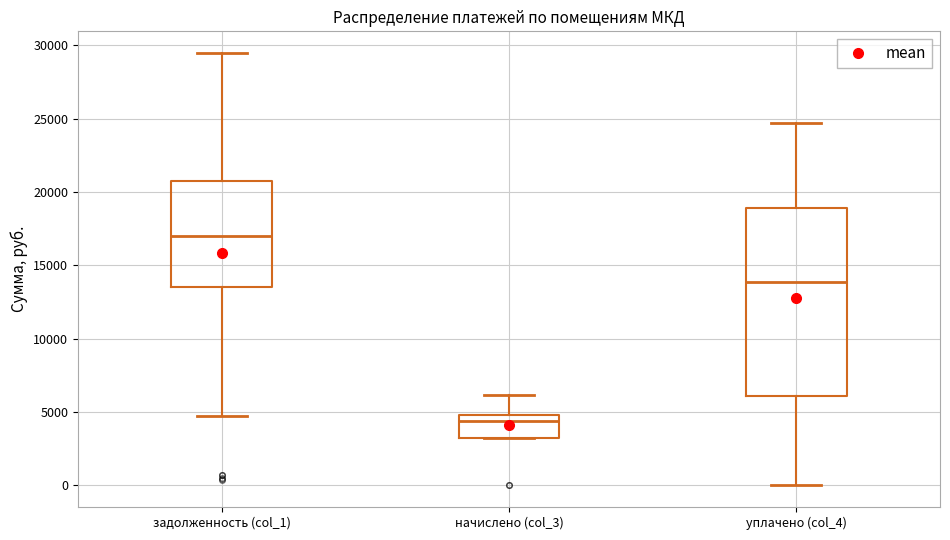

Reading left to right, read every box against the y-axis: the position of its median line, the range the box covers, and the ends of its whiskers. The values are not printed on the chart, so give them approximately, as read against the axis.

задолженность (col_1): median 17000, box 13500 to 20500, whiskers 4500 to 29500
начислено (col_3): median 4500, box 3000 to 5000, whiskers 3000 to 6000
уплачено (col_4): median 14000, box 6000 to 19000, whiskers 0 to 24500